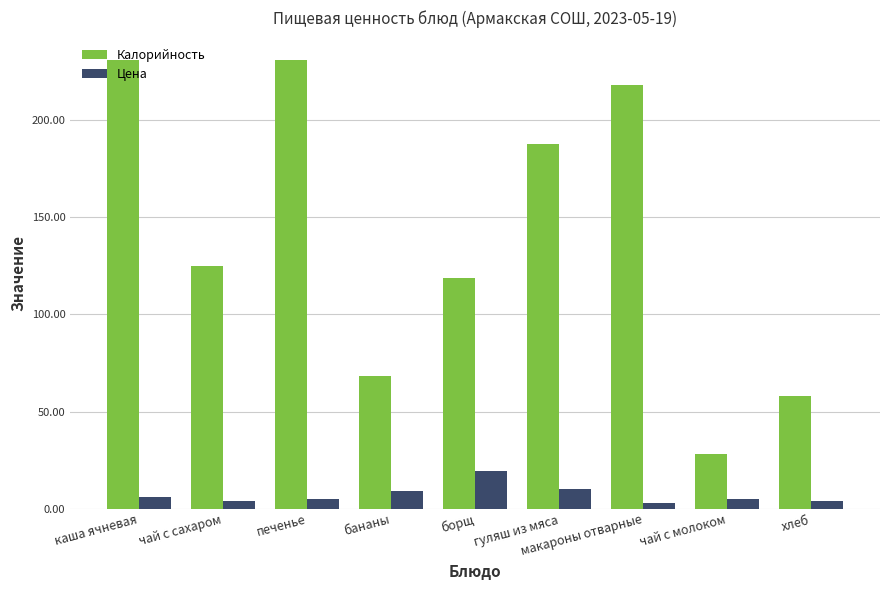

What is the value of the Калорийность bar at the 3rd from the left?

230.9